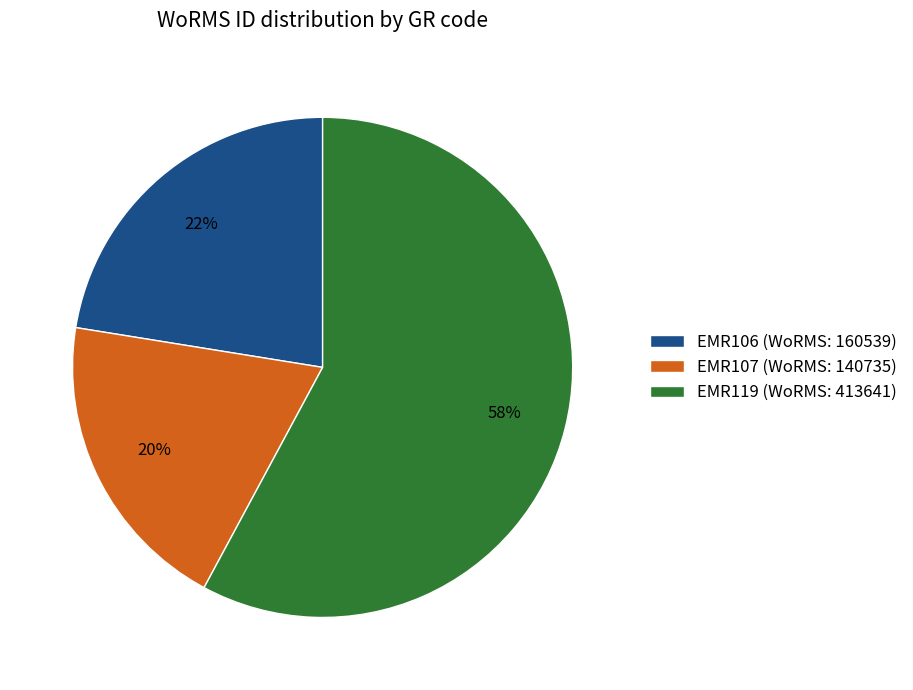

Which has a higher value, EMR119 or EMR106?

EMR119